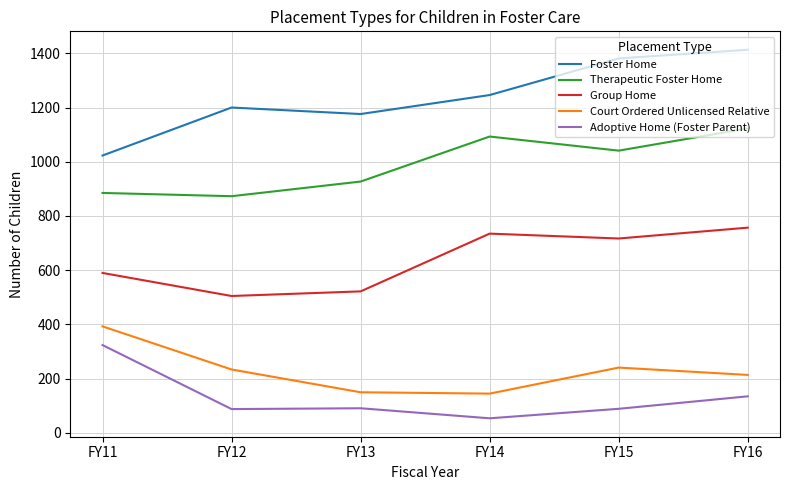

The value of Foster Home at FY13 is 1530. True or false?

False